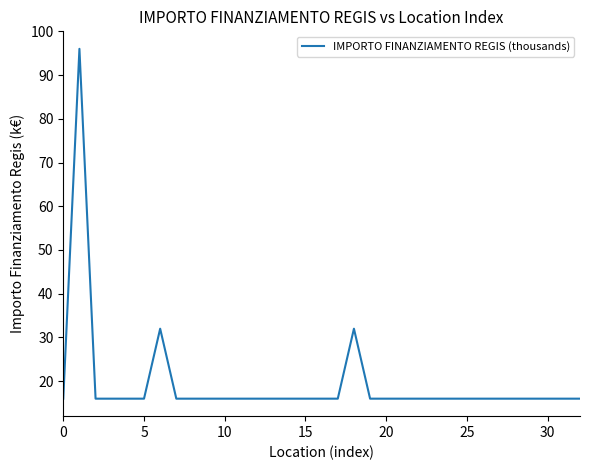

What is the difference between the maximum and minimum values?

80